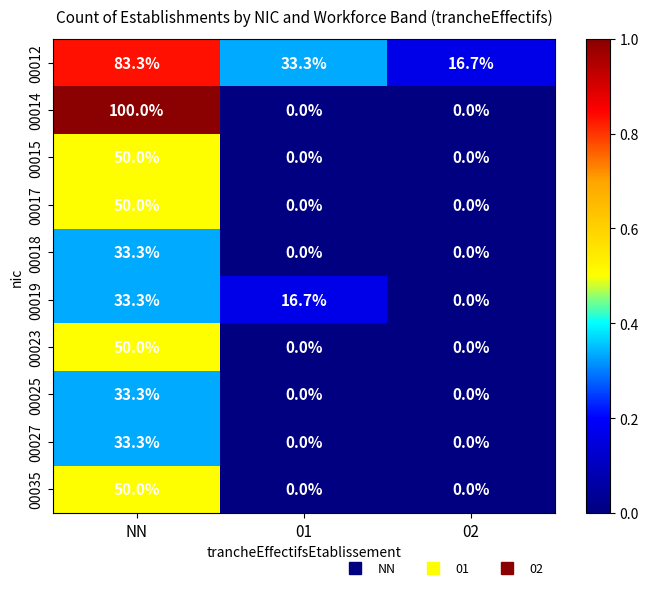

Between 01 and 02, which series saw the biggest shift?

00019